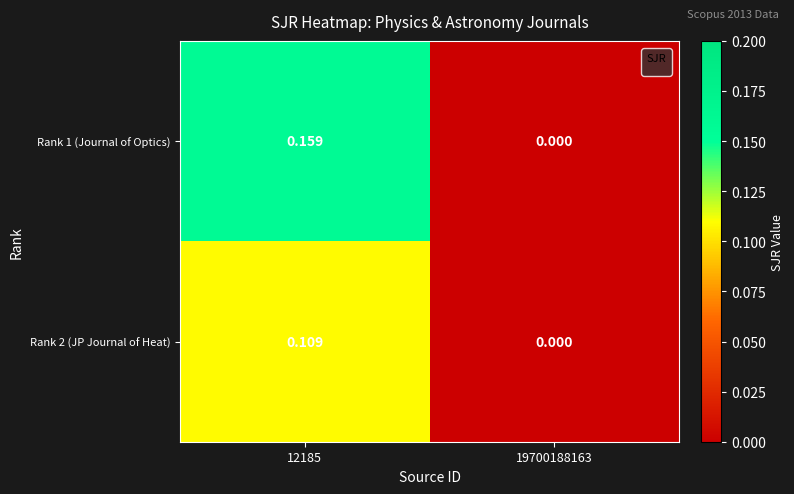

Is the value of Rank 2 (JP Journal of Heat) at 19700188163 greater than the value of Rank 1 (Journal of Optics) at 12185?

No